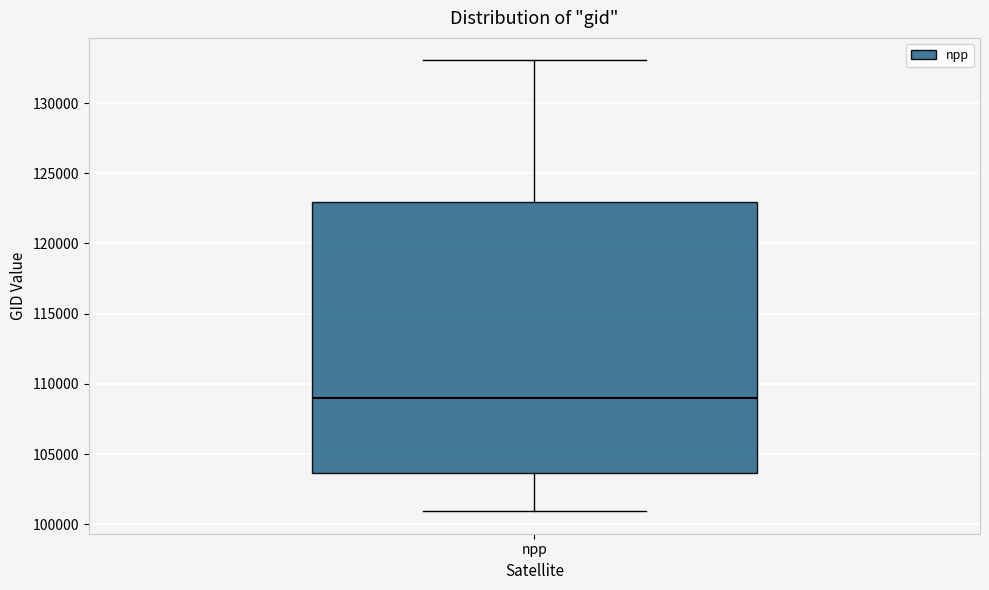

Where does the median line of the box for npp sit on the y-axis? The values are not printed on the chart, so give them approximately, as read against the axis.

109000